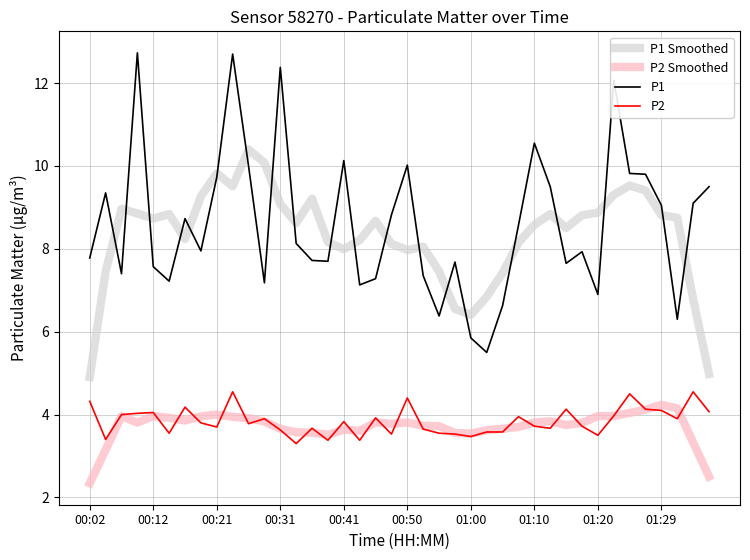

Which series has the largest range (max minus min)?

P1